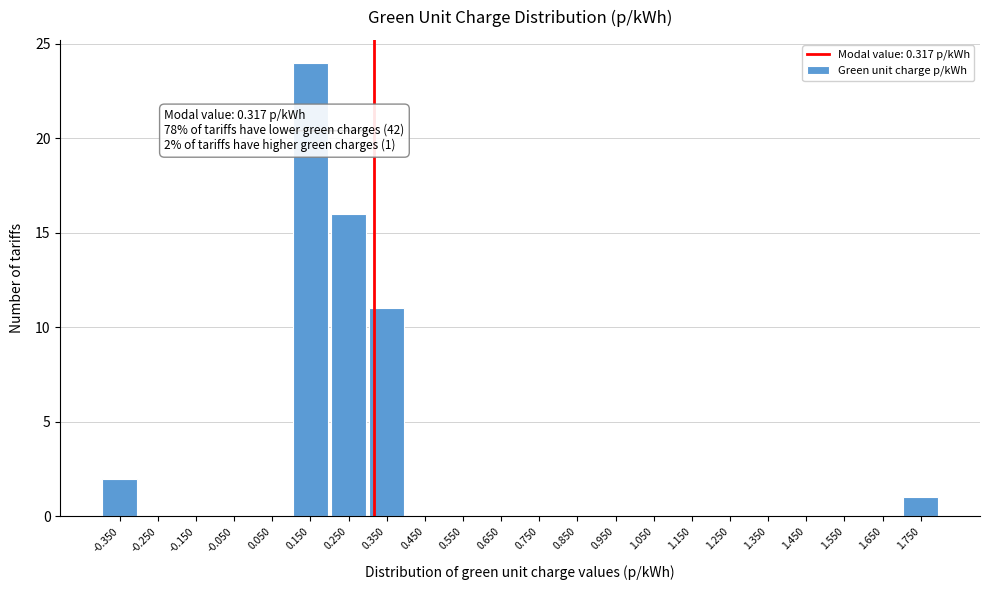

Which range on the x-axis has the tallest bar?

0.1 to 0.2